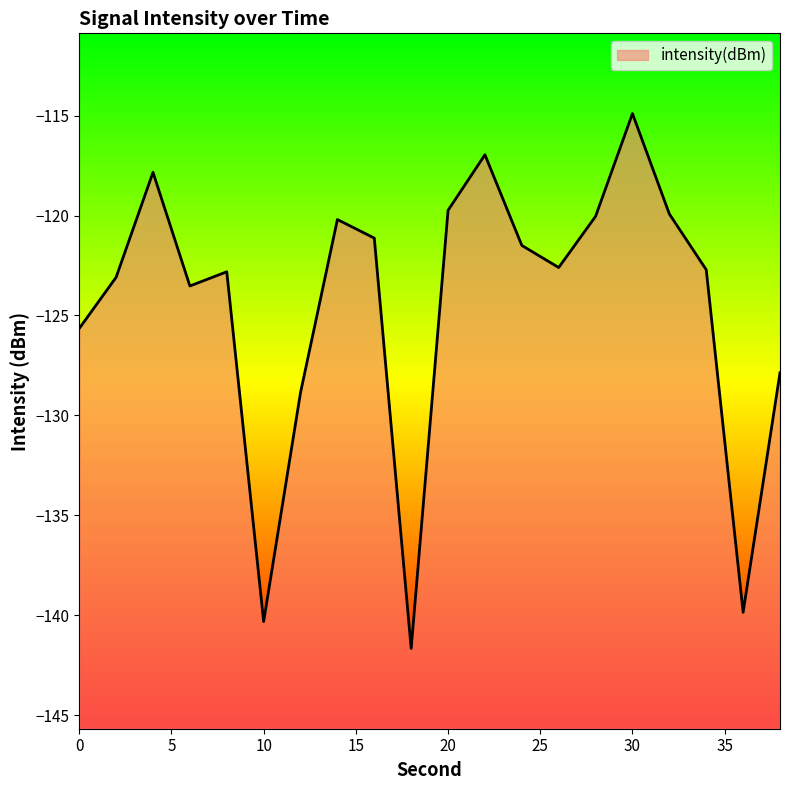

What is the difference between the values at 0 and 20?

5.9